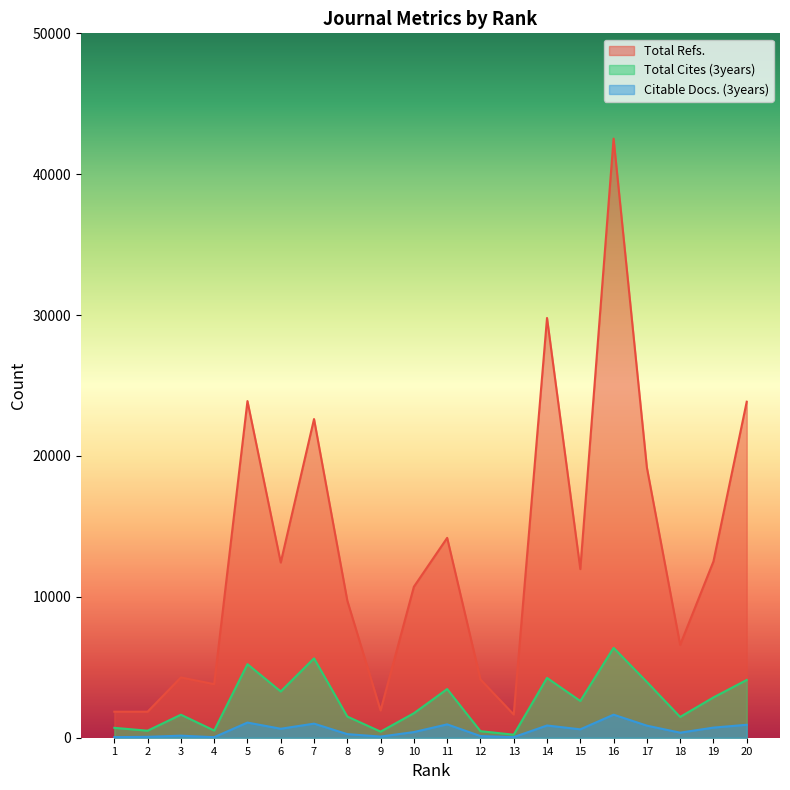

What is the difference between the highest and lowest values at 18?

6232